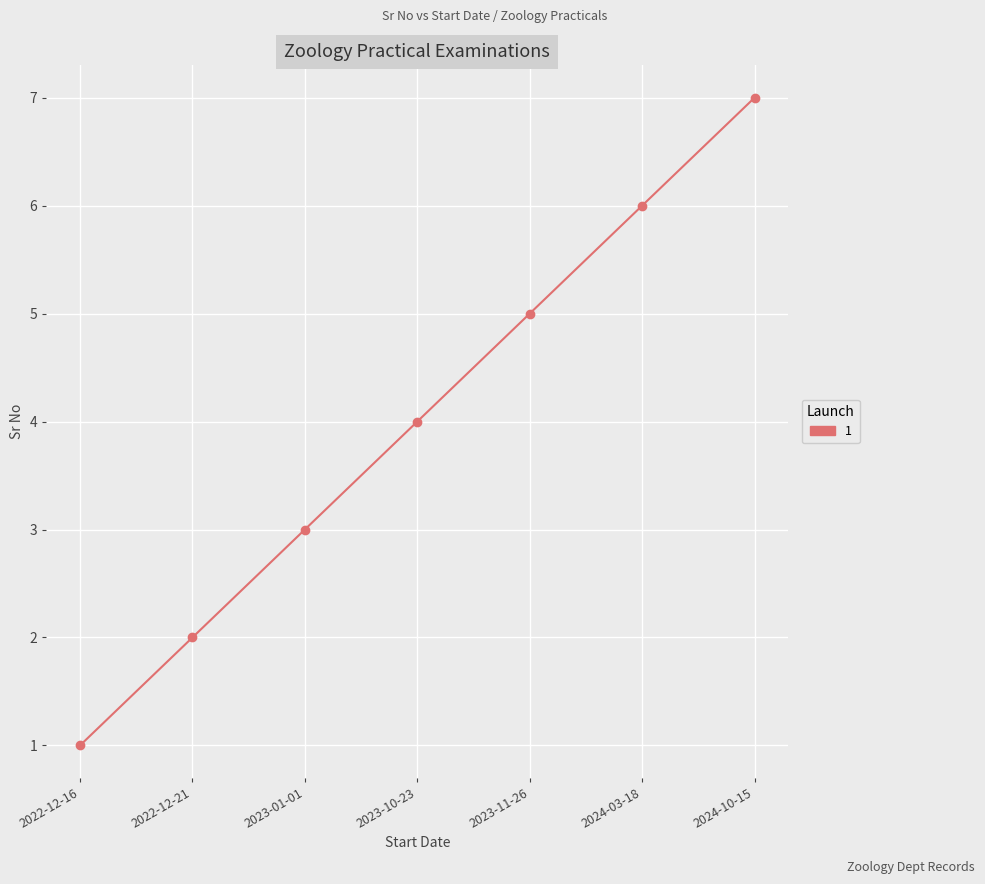

Reading right to left, what are all the values shown in this chart?

7	6	5	4	3	2	1